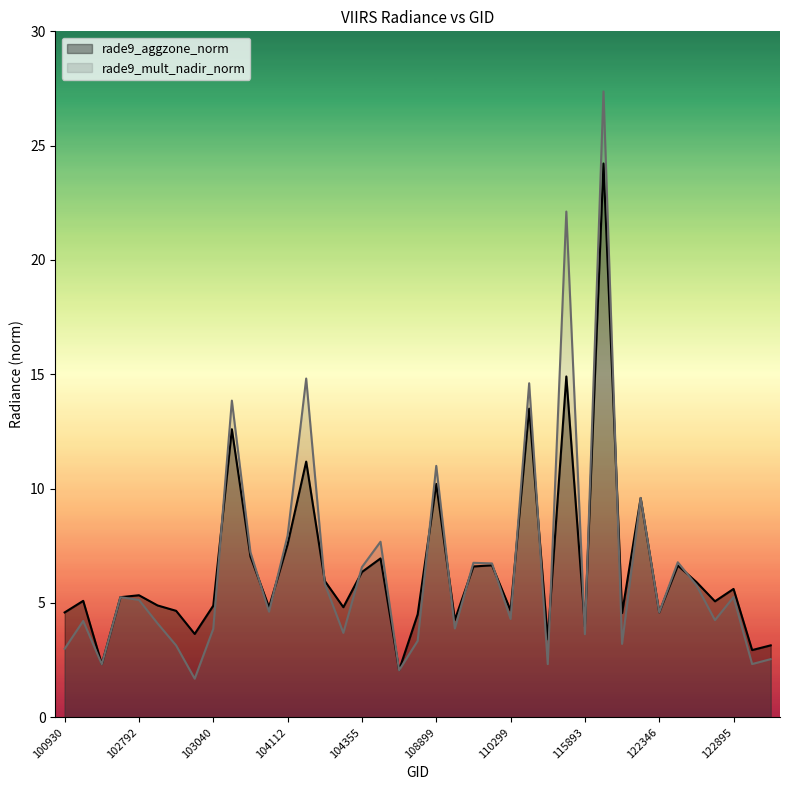

The value of rade9_aggzone_norm at 115265 is 13.5. True or false?

True